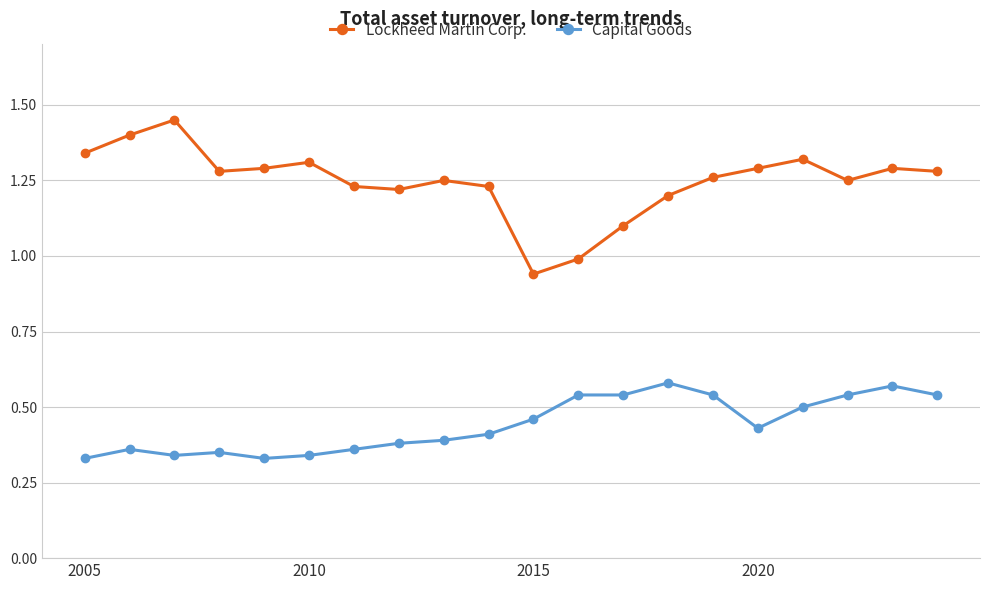

Rank the series by their average value, from lowest to highest.

Capital Goods, Lockheed Martin Corp.